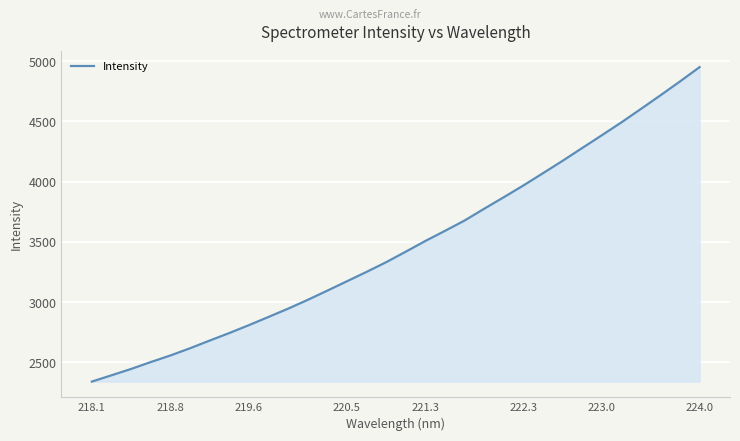

What is the maximum value shown in the chart?

4949.5